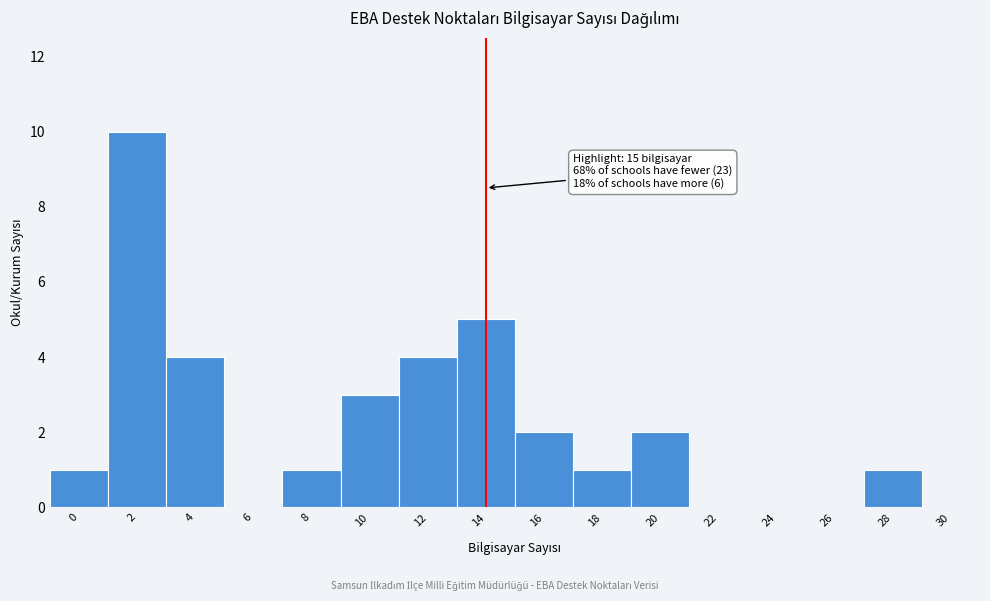

Reading left to right, what are all the values shown in this chart?

0=1	2=10	4=4	6=0	8=1	10=3	12=4	14=5	16=2	18=1	20=2	22=0	24=0	26=0	28=1	30=0